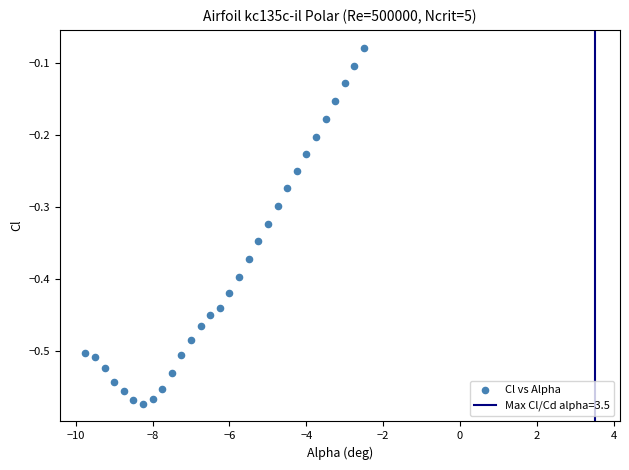

What is the range of Y values (max minus min)?

0.5